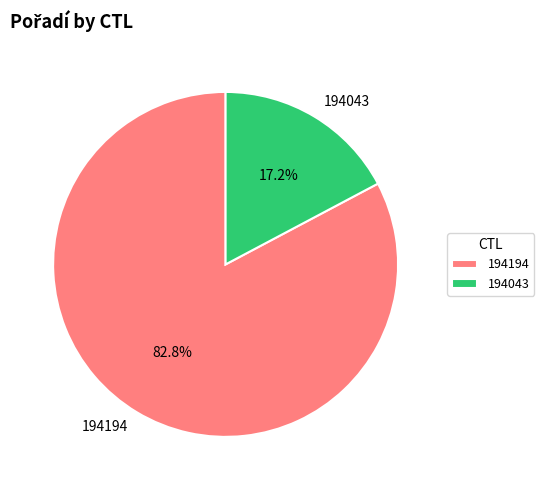

To the nearest percent, what is the difference between the largest and smallest slice percentages?

66%